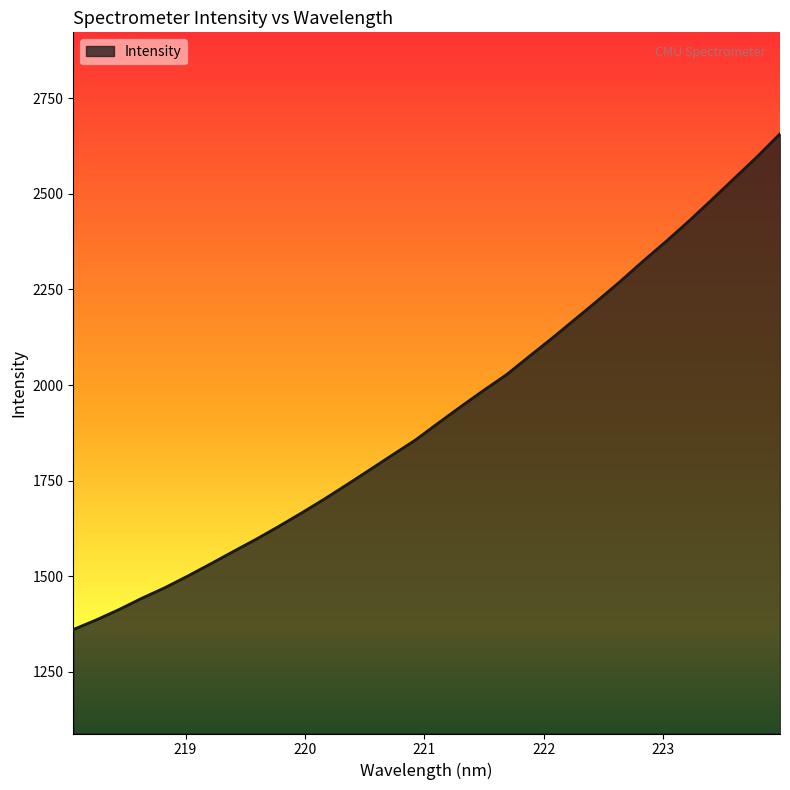

What is the greatest value displayed?

2657.2